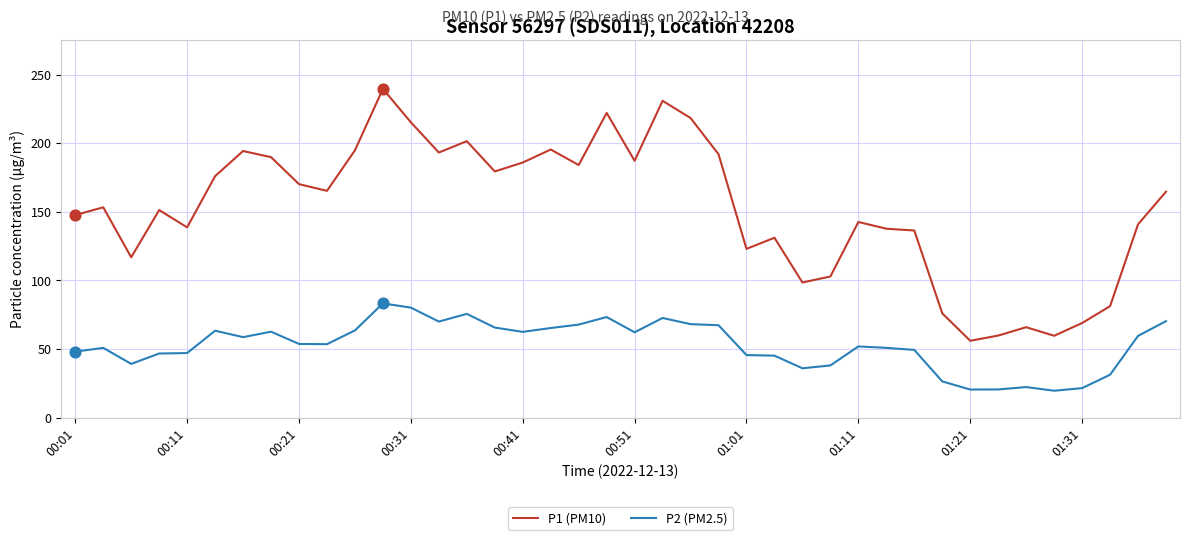

What is the minimum value for P1 (PM10)?

56.0